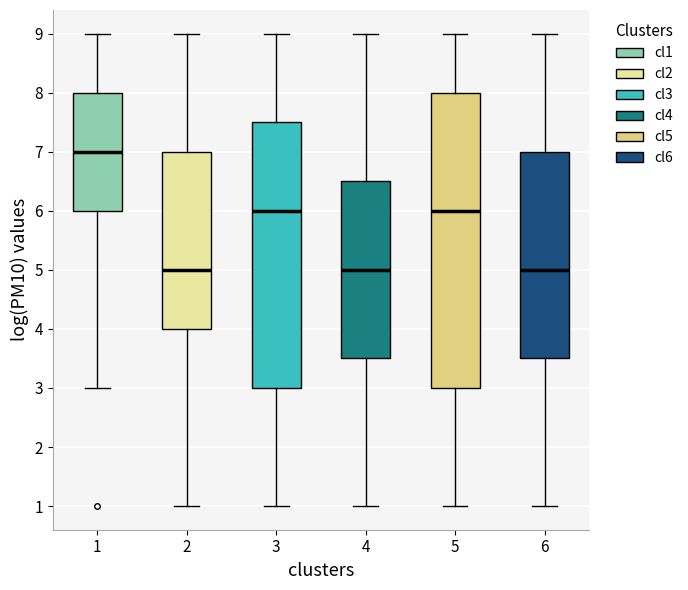

Comparing the boxes themselves (not the whiskers), which one is the tallest?

5